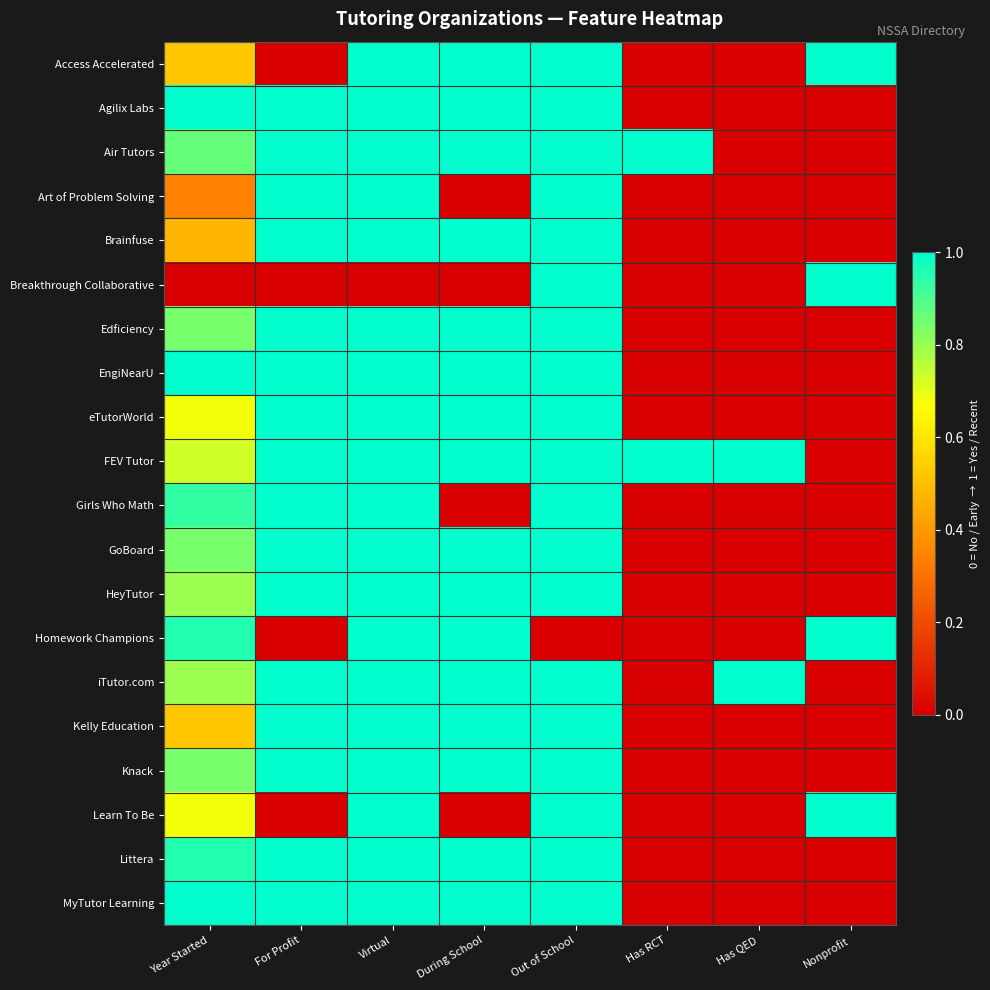

At Has QED, list the series in order from largest to smallest.

FEV Tutor, iTutor.com, Access Accelerated, Agilix Labs, Air Tutors, Art of Problem Solving, Brainfuse, Breakthrough Collaborative, Edficiency, EngiNearU, eTutorWorld, Girls Who Math, GoBoard, HeyTutor, Homework Champions, Kelly Education, Knack, Learn To Be, Littera, MyTutor Learning